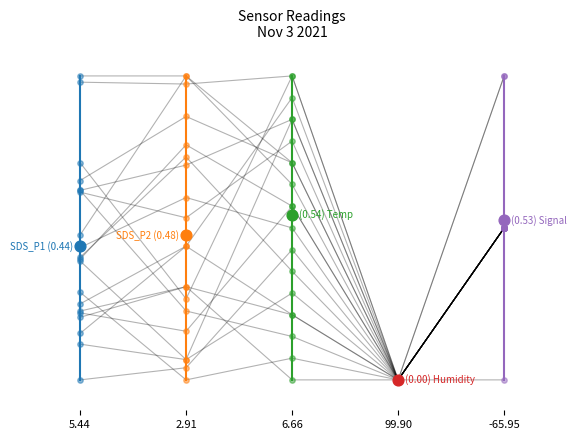

What is the total value across all series at 00:33?

2.0